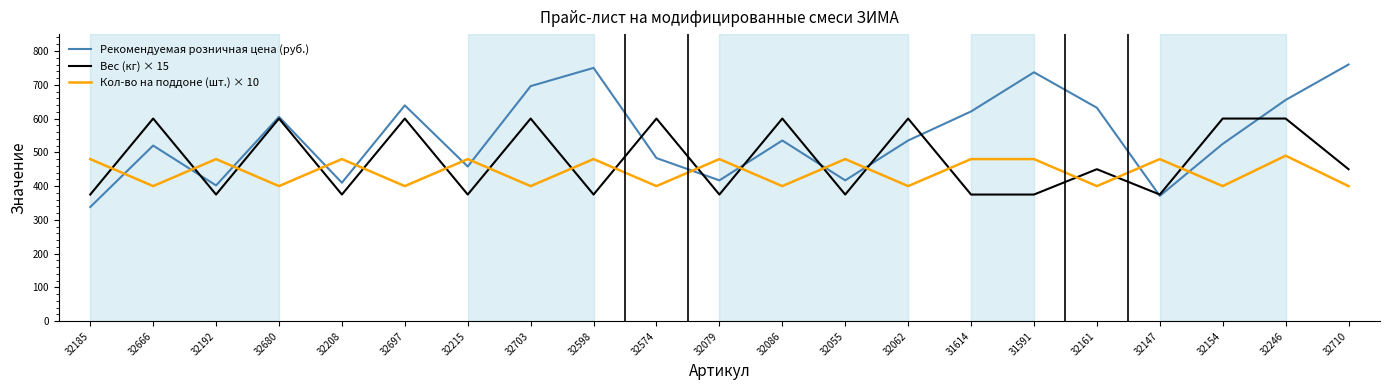

What is the highest value of the Рекомендуемая розничная цена (руб.) series?

760